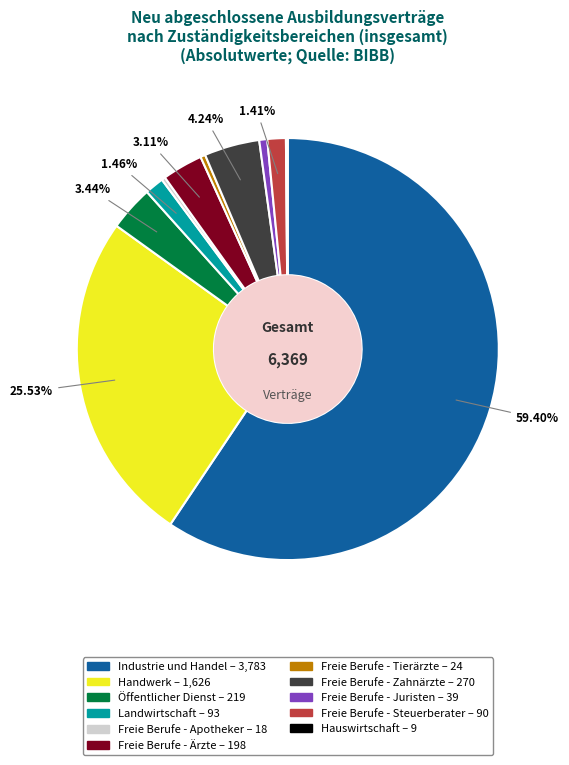

To the nearest percent, what is the combined percentage of Freie Berufe - Apotheker and Freie Berufe - Steuerberater?

2%